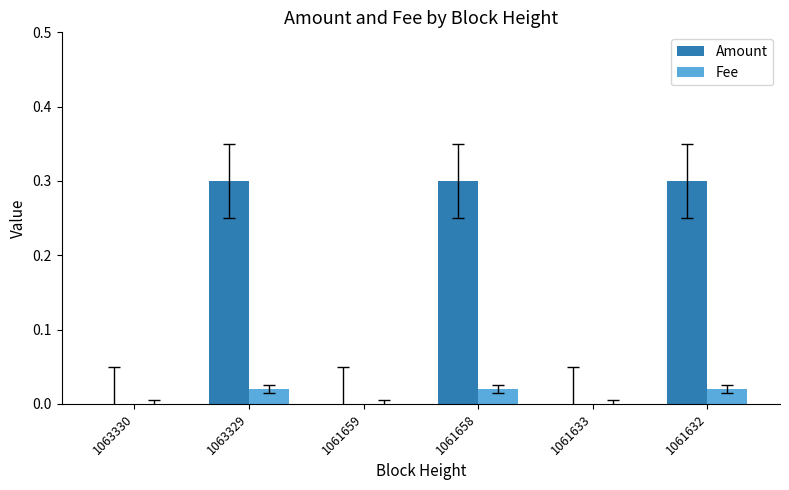

Count the number of data series in this chart.

2